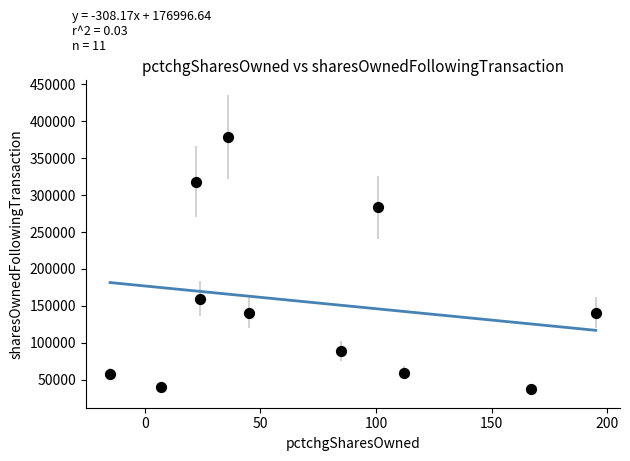

What Y value in the scatter plot is closest to 208480?

159811